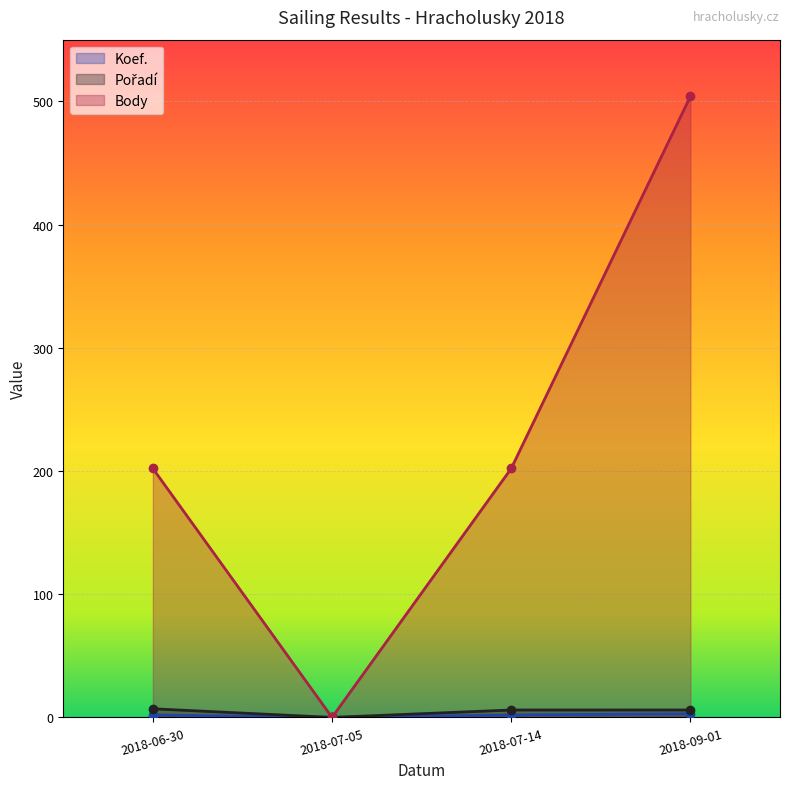

True or false: Pořadí and Body intersect in this chart.

False